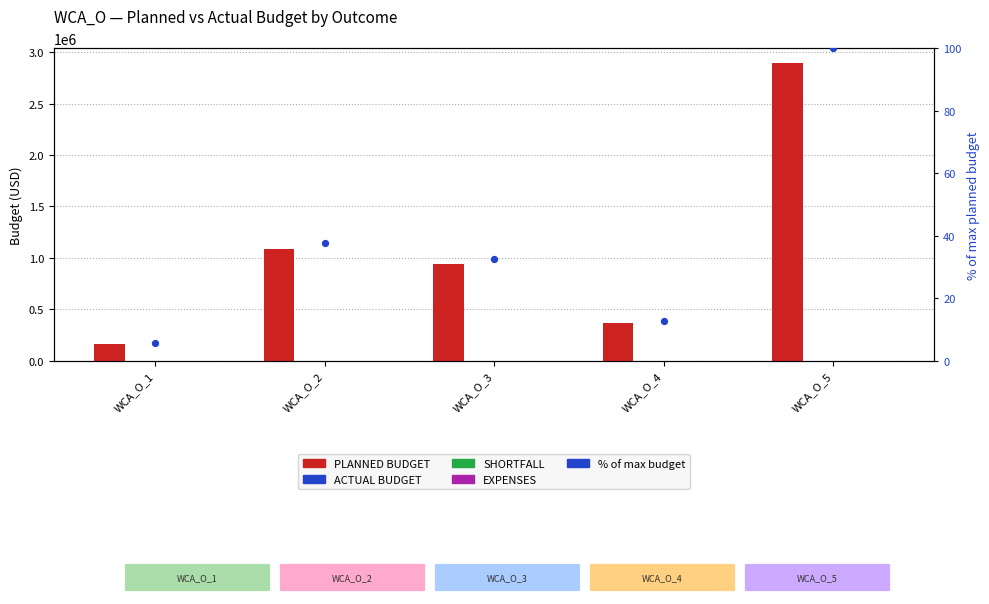

Is the value of % of max budget at WCA_O_2 greater than the value of PLANNED BUDGET at WCA_O_3?

No